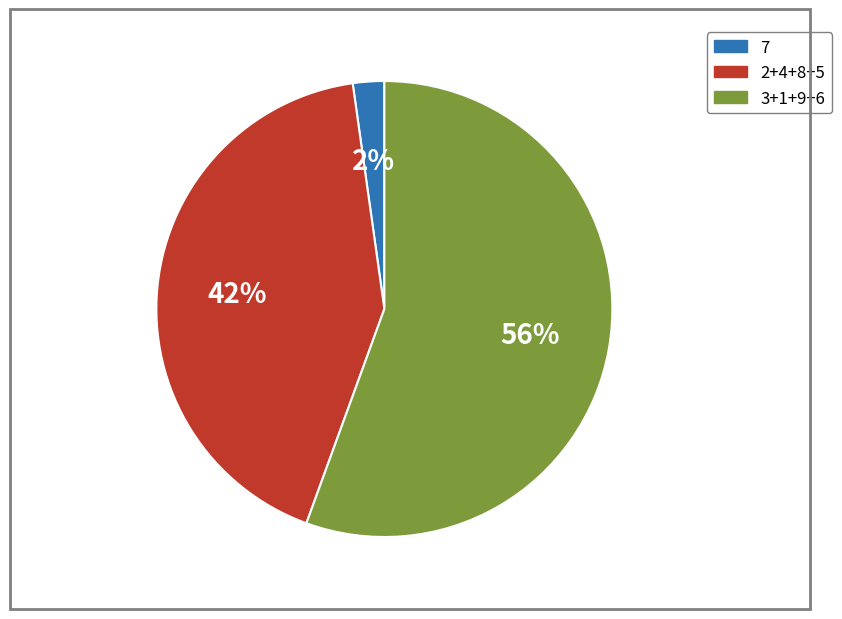

Count the number of slices in the pie.

3